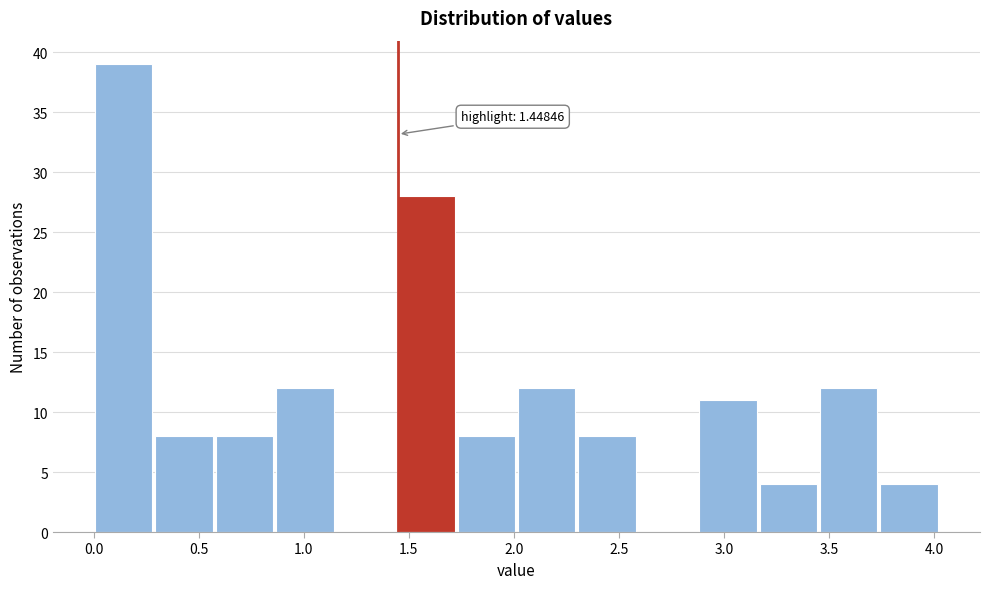

Which range on the x-axis has the tallest bar?

0.00 to 0.30